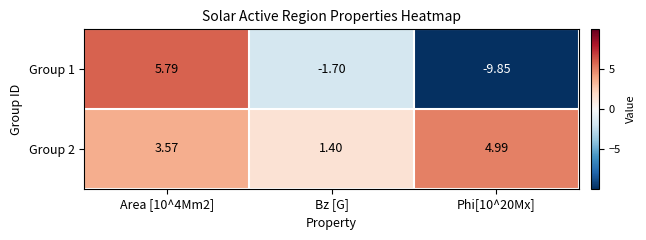

Where is Group 1 nearest to the value -2?

Bz [G]